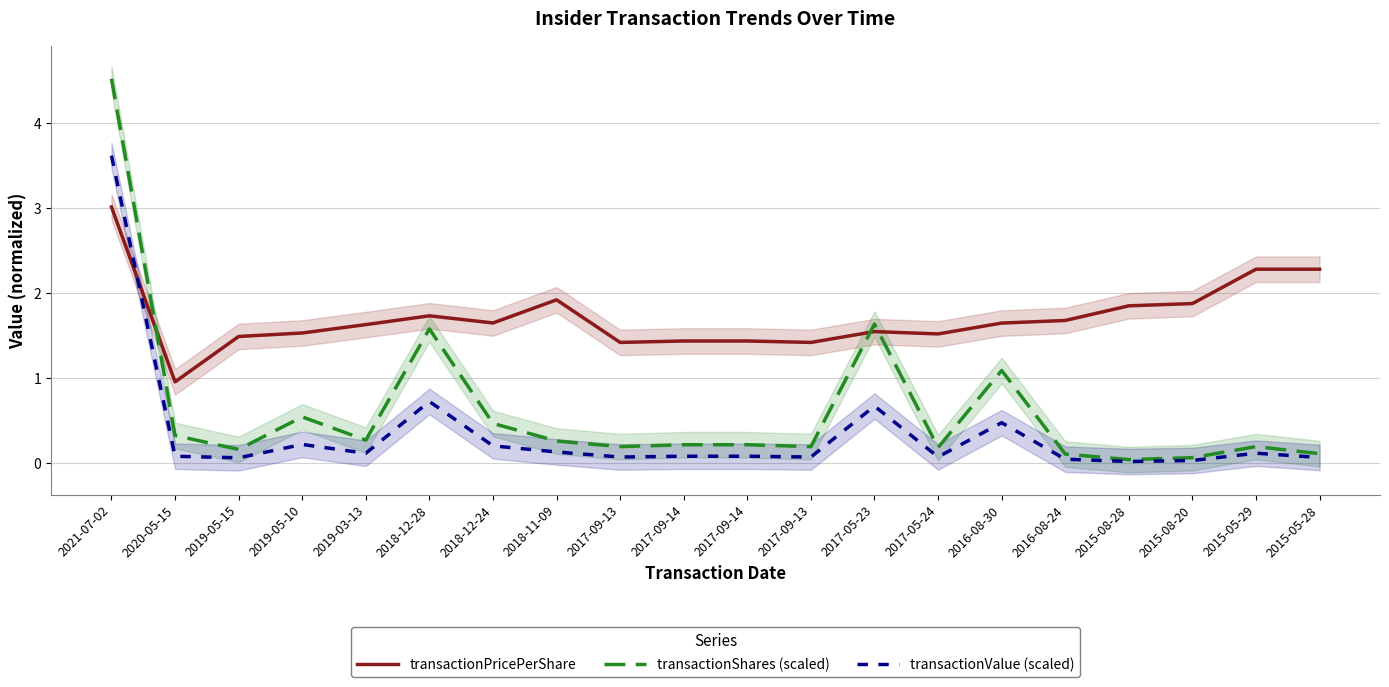

Between which two adjacent categories do transactionValue (scaled) and transactionPricePerShare first intersect?

2021-07-02 and 2020-05-15